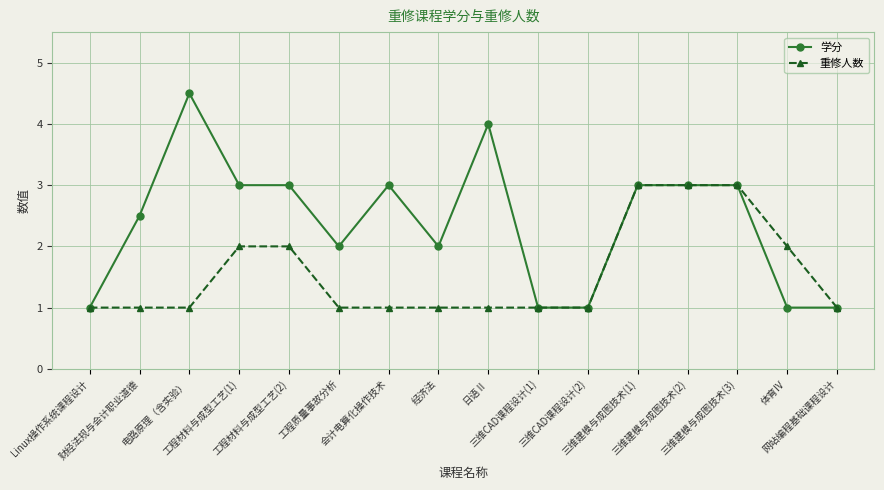

What is the average value of the 重修人数 series?

1.6